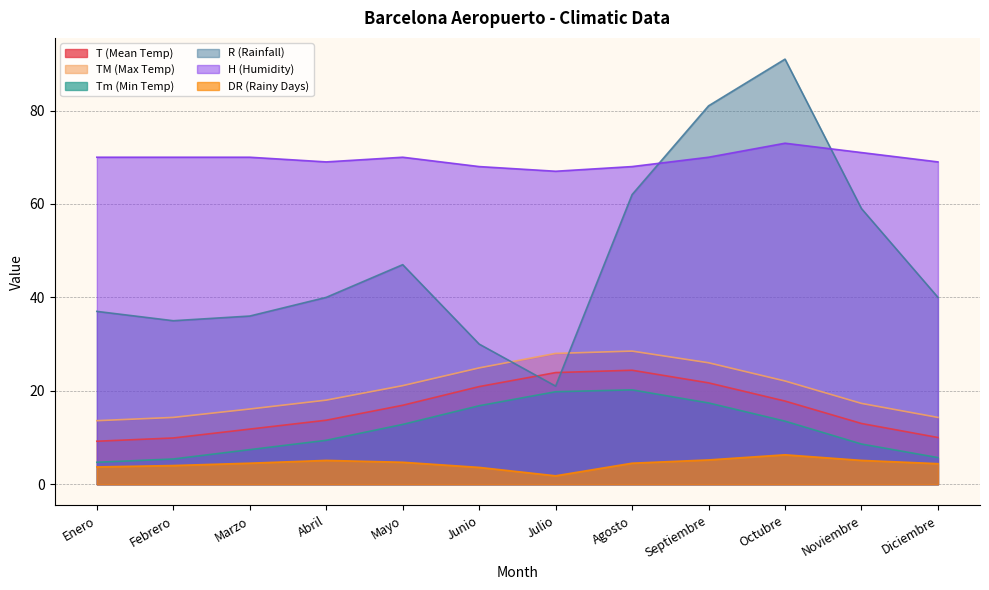

True or false: Tm (Min Temp) has a value of 8.6 at Noviembre.

True